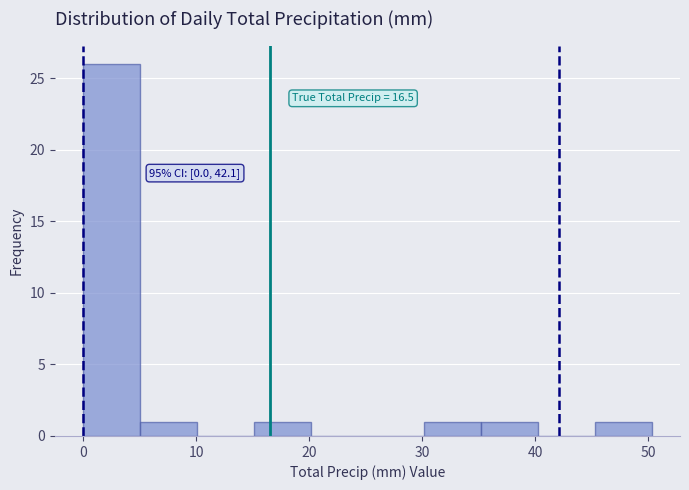

Over which range of the x-axis is the bar tallest?

0 to 5